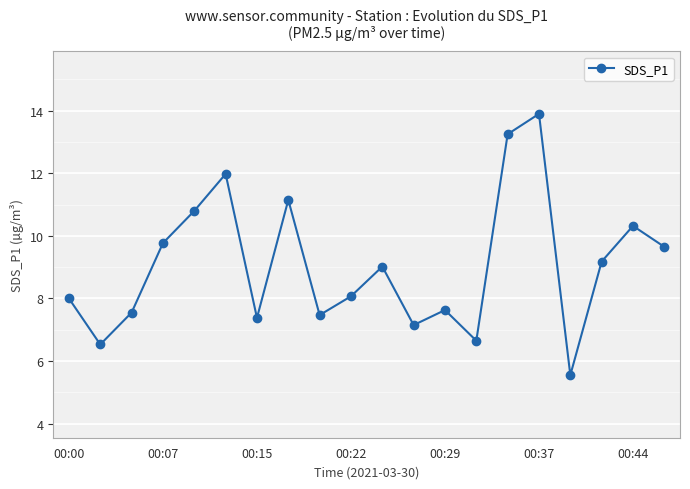

Count the number of categories in the chart.

20